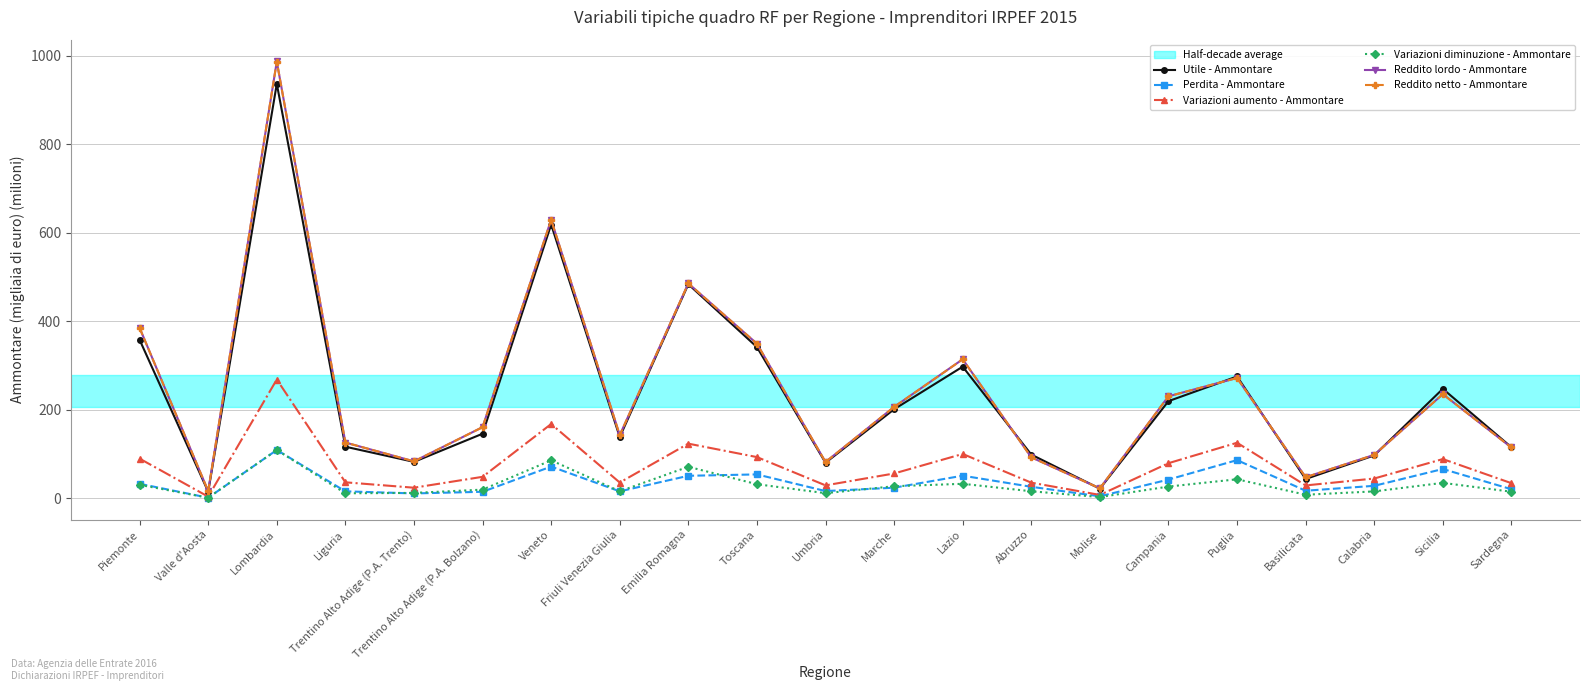

The value of Variazioni aumento - Ammontare at Emilia Romagna is 123.2. True or false?

True